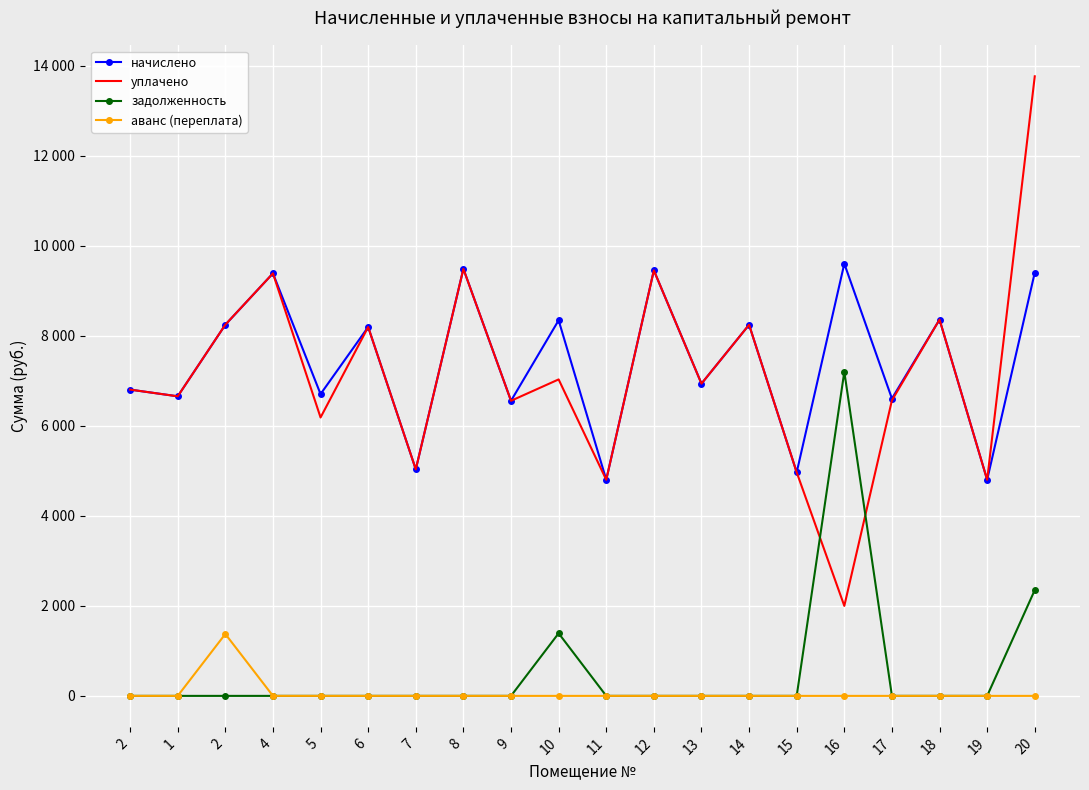

What are all the series names shown in the legend?

начислено, уплачено, задолженность, аванс (переплата)